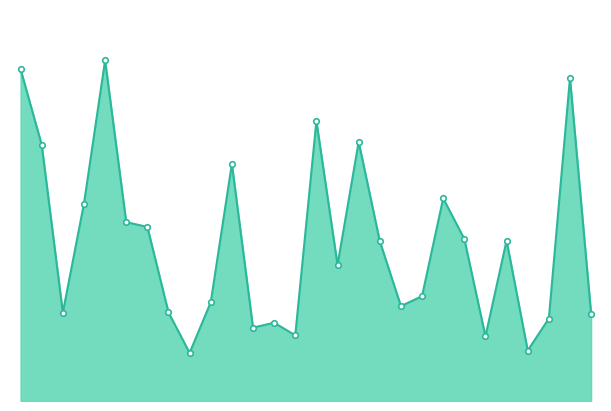

What is the smallest value displayed?

13413.5